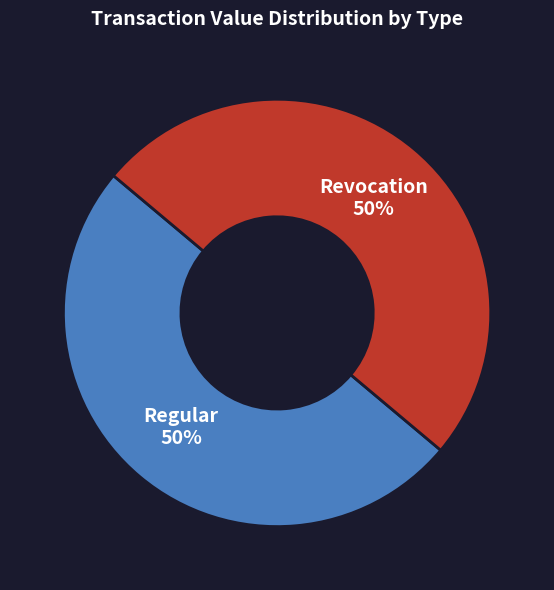

Count the number of slices in the pie.

2